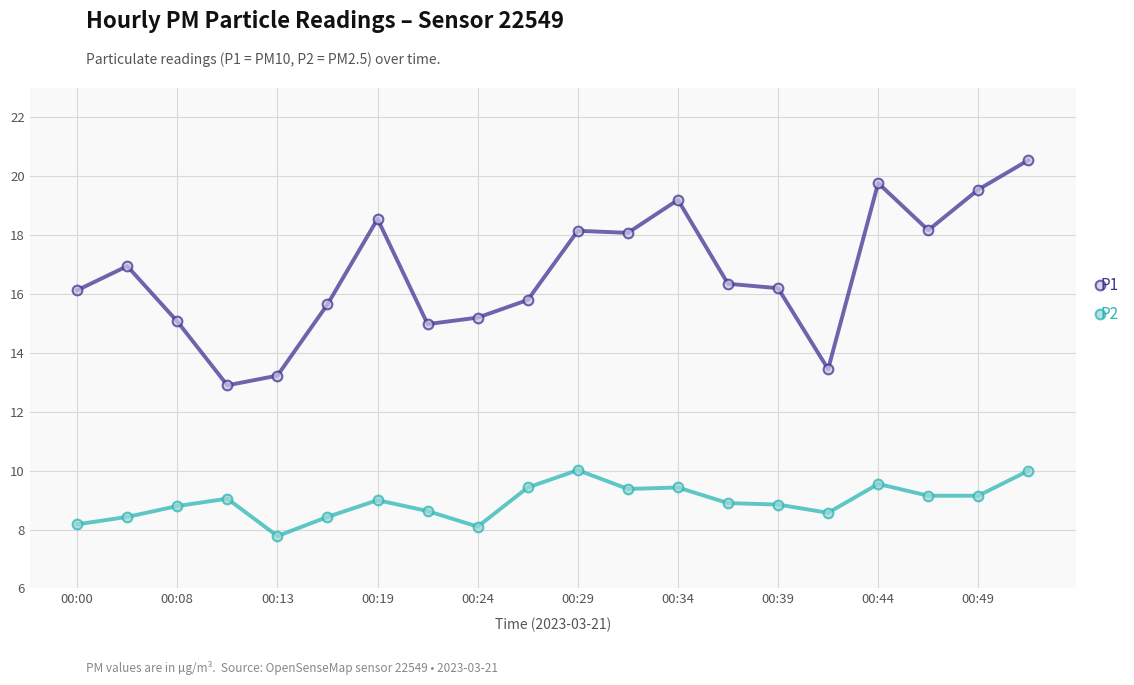

How many lines are shown in the chart?

2